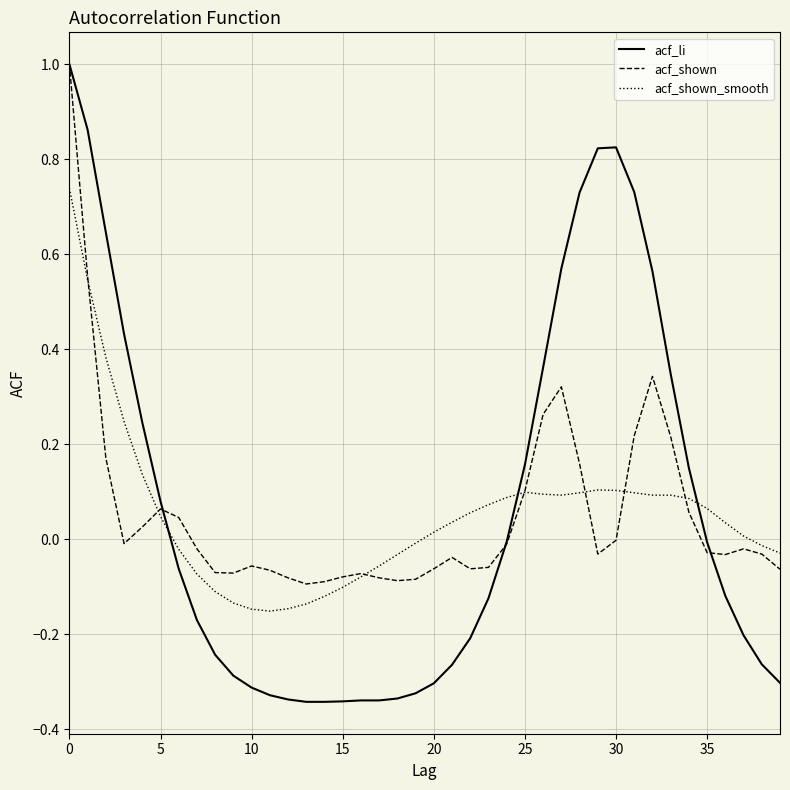

What is the maximum value shown in the chart?

1.0